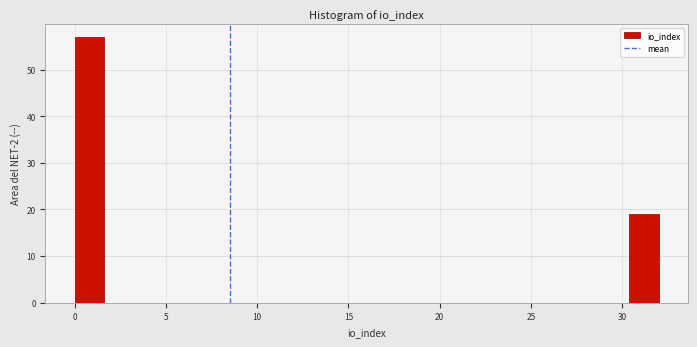

Read against the x-axis, roughly where is the centre of the tallest bar?

1.0